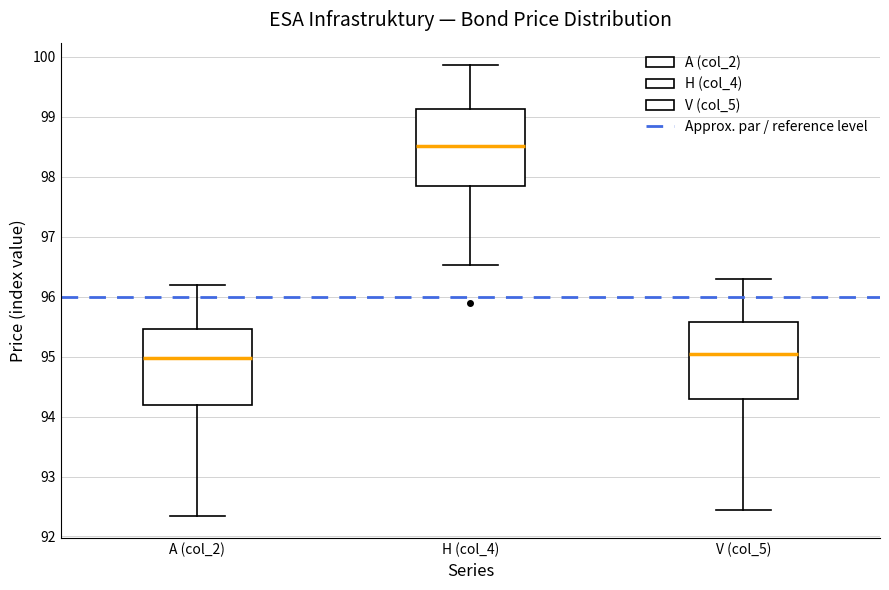

Reading left to right, read every box against the y-axis: the position of its median line, the range the box covers, and the ends of its whiskers. The values are not printed on the chart, so give them approximately, as read against the axis.

A (col_2): median 95.0, box 94.2 to 95.5, whiskers 92.4 to 96.2
H (col_4): median 98.5, box 97.8 to 99.1, whiskers 96.5 to 99.9
V (col_5): median 95.0, box 94.3 to 95.6, whiskers 92.5 to 96.3